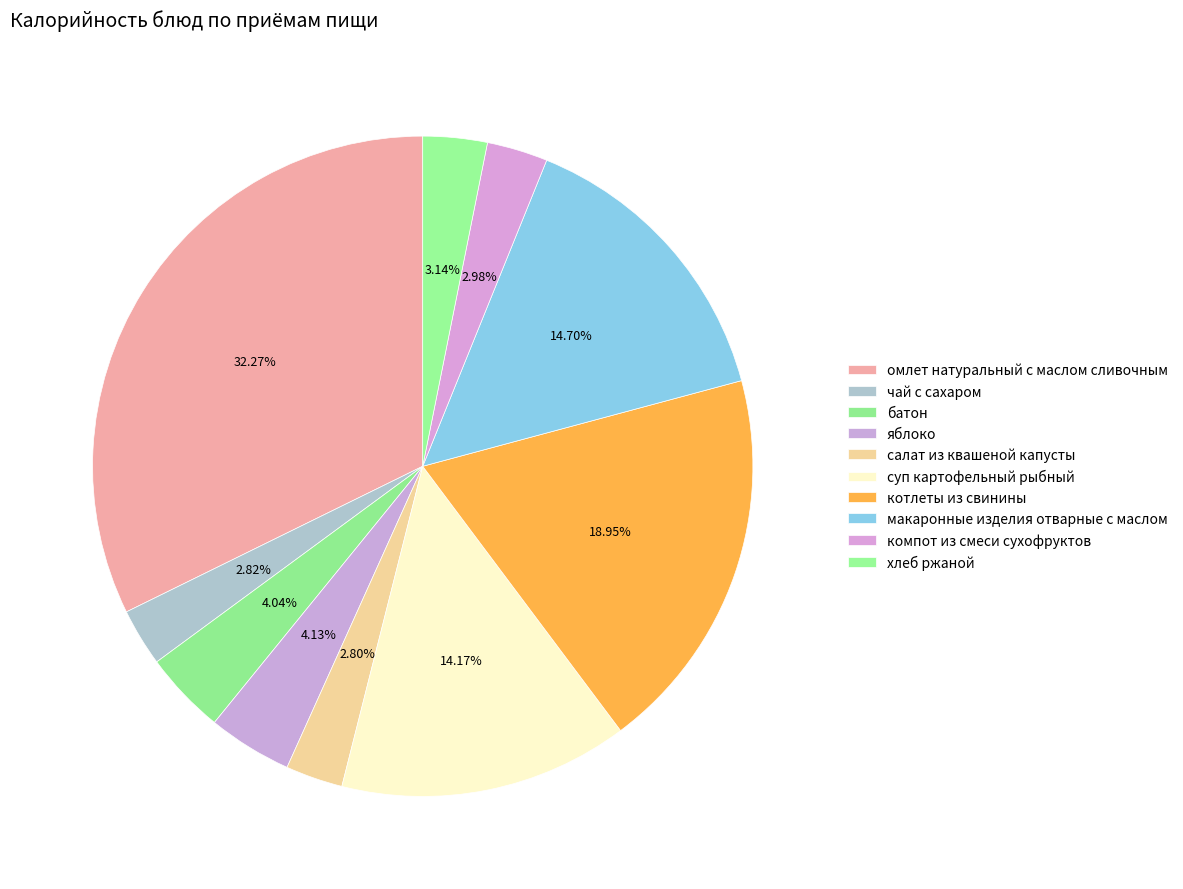

How many slices are in this pie chart?

10